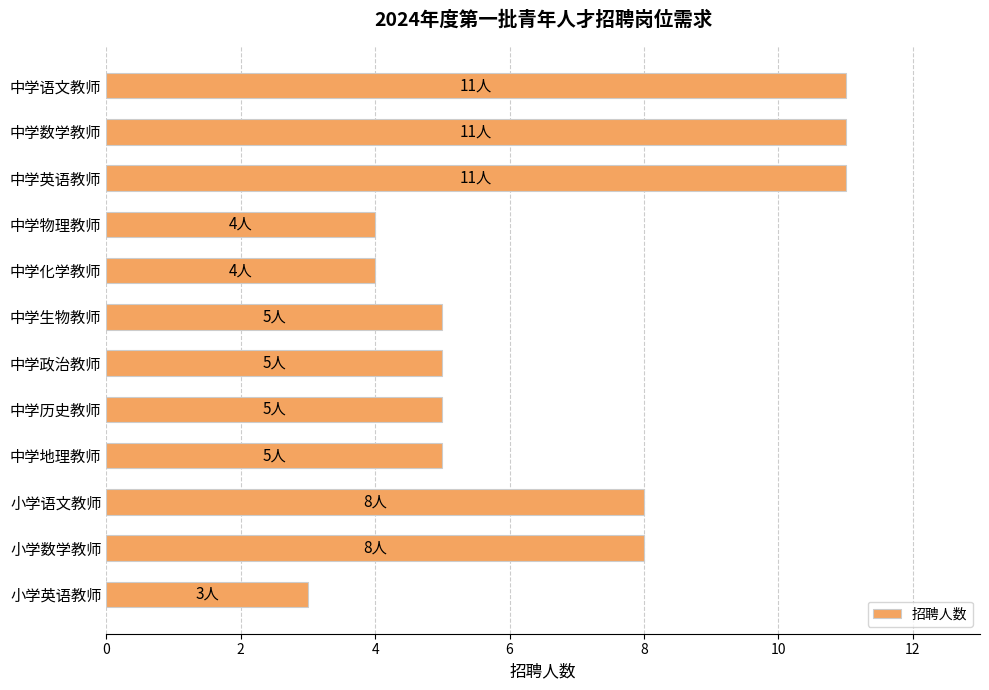

What is the label of the 1st bar from the top?

中学语文教师